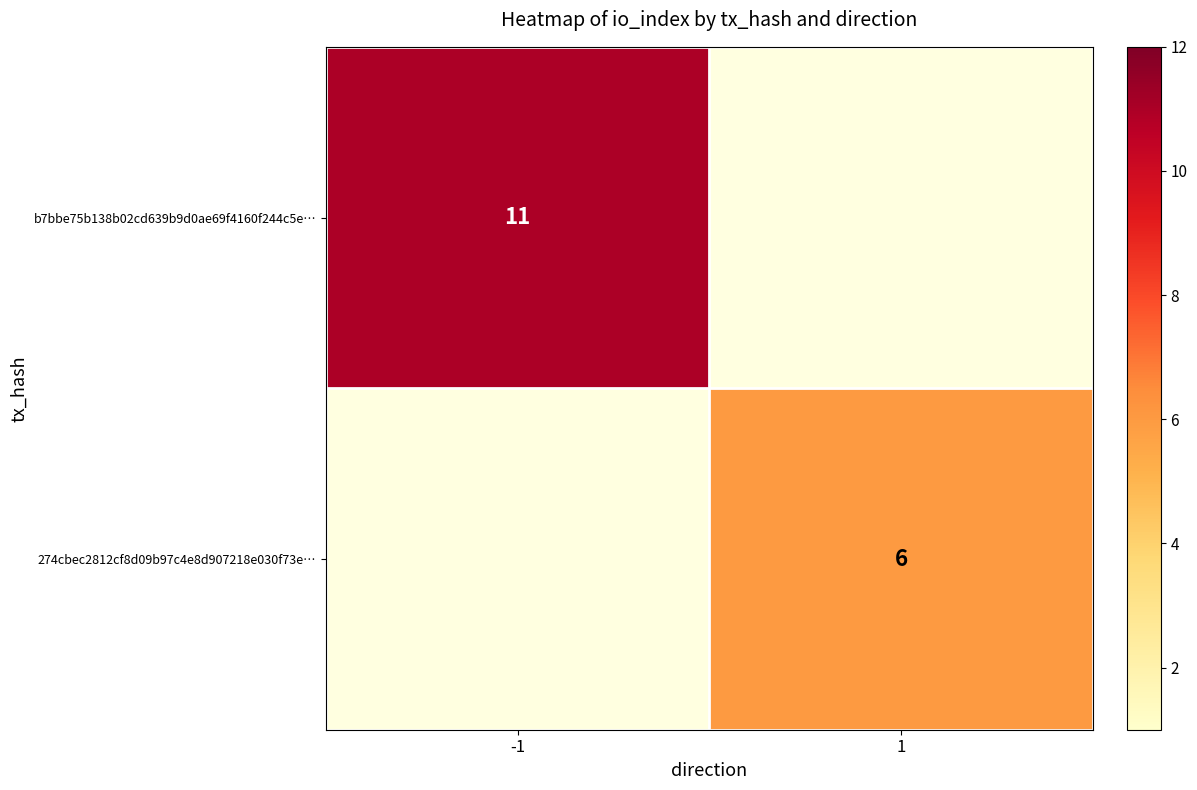

How many data points does each series have?

2